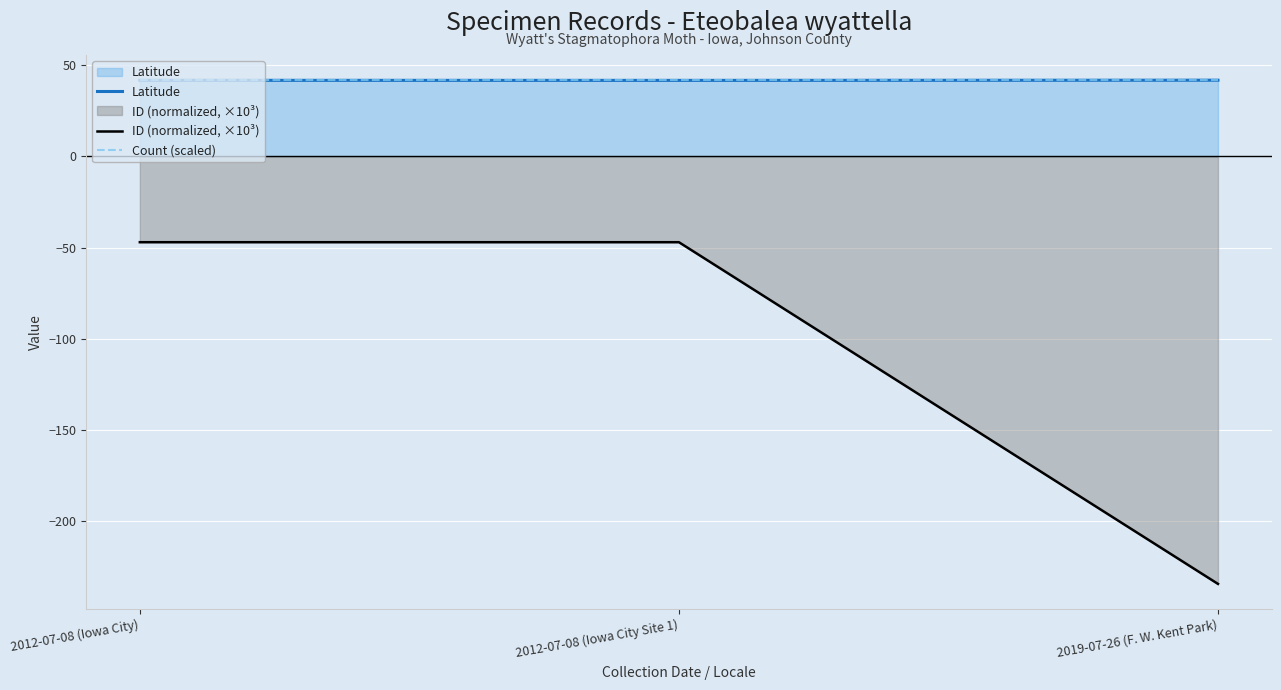

Which series has the largest range (max minus min)?

ID (normalized, ×10³)